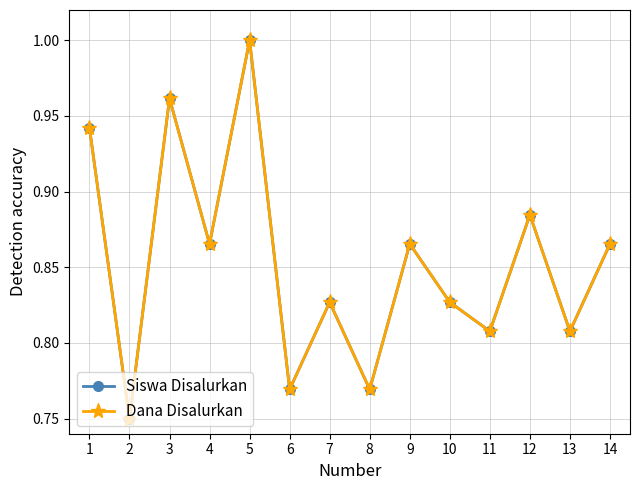

What is the average value of the Dana Disalurkan series?

0.9